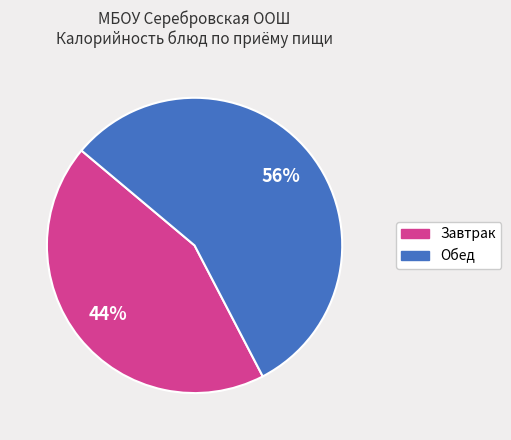

Is there a majority slice in this chart?

Yes